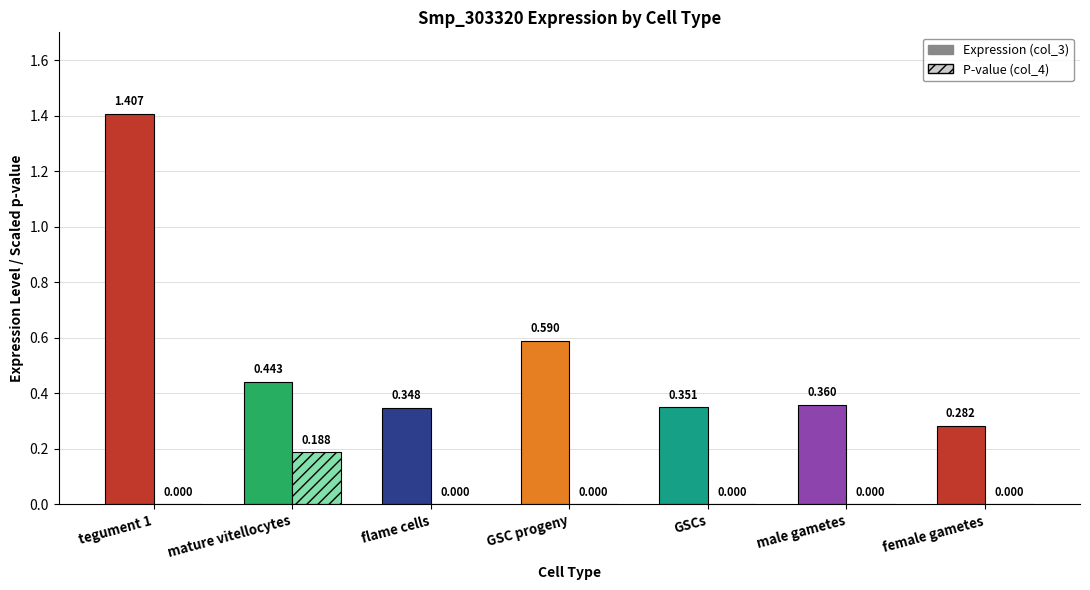

Which has a higher value, flame cells or male gametes?

male gametes